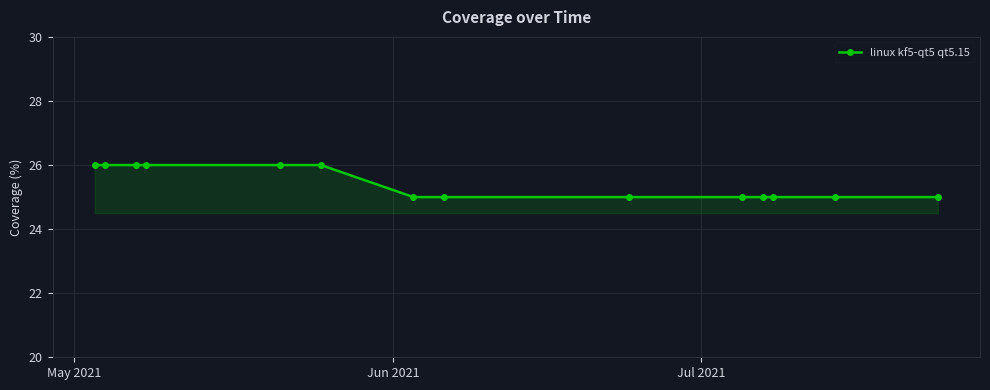

What is the smallest value displayed?

25